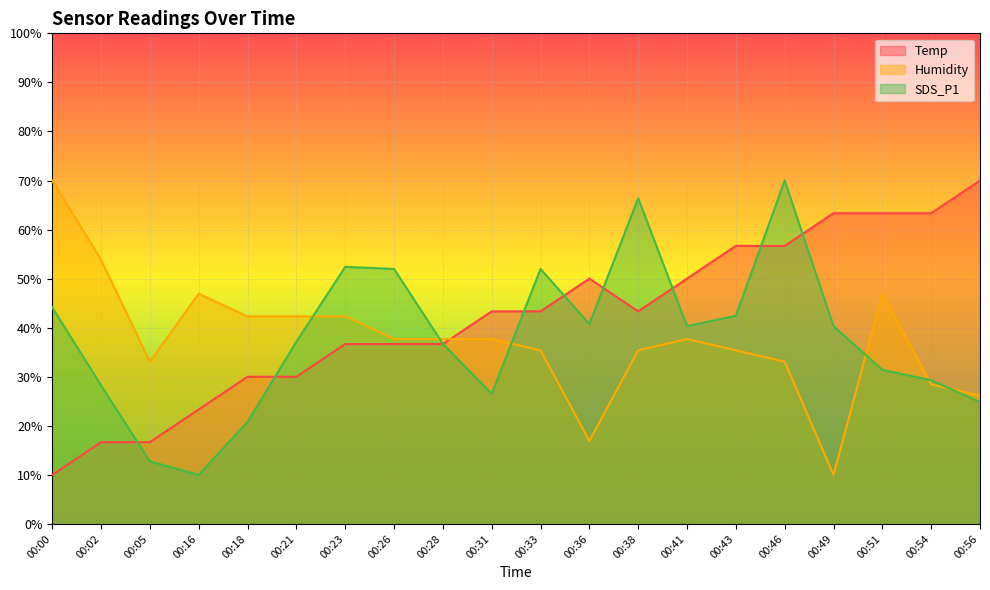

In SDS_P1, how many points are higher than both neighbors (excluding endpoints)?

4